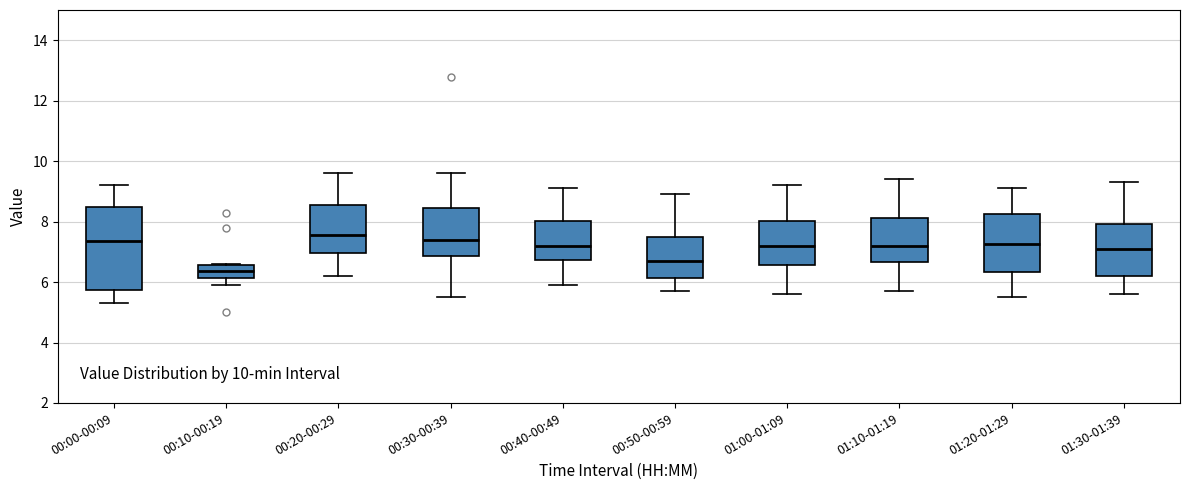

Reading left to right, read every box against the y-axis: the position of its median line, the range the box covers, and the ends of its whiskers. The values are not printed on the chart, so give them approximately, as read against the axis.

00:00-00:09: median 7.4, box 5.8 to 8.4, whiskers 5.4 to 9.2
00:10-00:19: median 6.4, box 6.2 to 6.6, whiskers 6.0 to 6.6
00:20-00:29: median 7.6, box 7.0 to 8.6, whiskers 6.2 to 9.6
00:30-00:39: median 7.4, box 6.8 to 8.4, whiskers 5.6 to 9.6
00:40-00:49: median 7.2, box 6.8 to 8.0, whiskers 6.0 to 9.2
00:50-00:59: median 6.8, box 6.2 to 7.6, whiskers 5.8 to 9.0
01:00-01:09: median 7.2, box 6.6 to 8.0, whiskers 5.6 to 9.2
01:10-01:19: median 7.2, box 6.6 to 8.2, whiskers 5.8 to 9.4
01:20-01:29: median 7.2, box 6.4 to 8.2, whiskers 5.6 to 9.2
01:30-01:39: median 7.2, box 6.2 to 8.0, whiskers 5.6 to 9.4